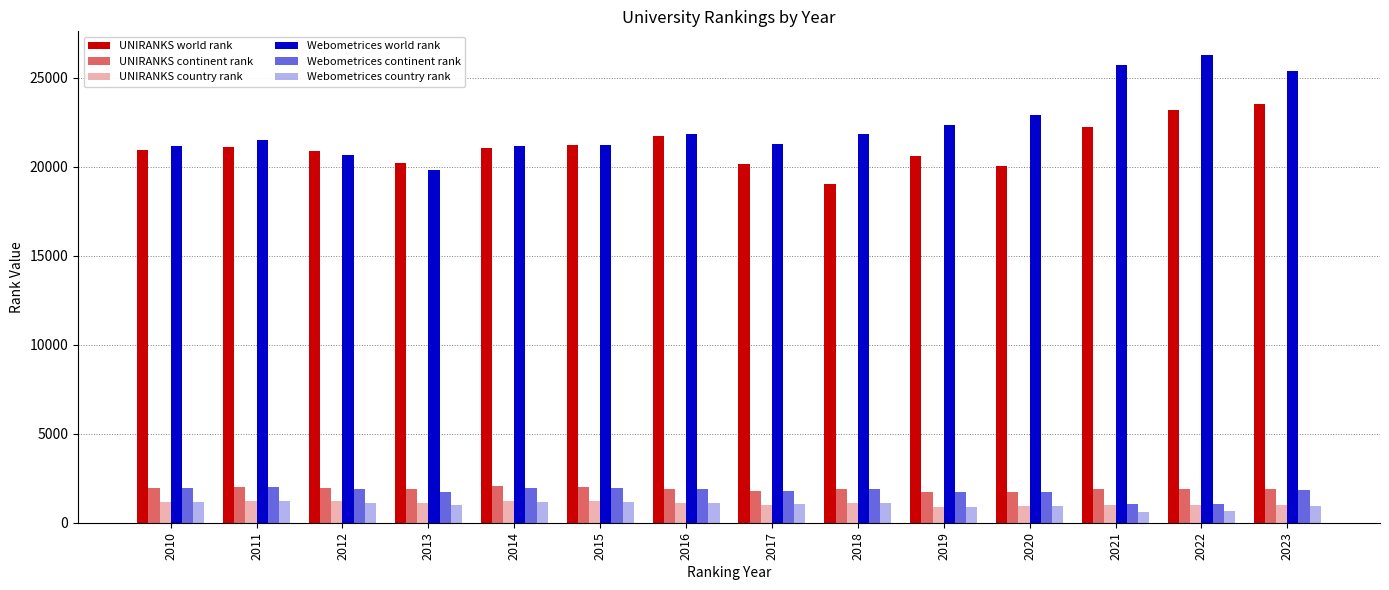

What is the value of the Webometrices country rank bar at the 11th from the left?

933